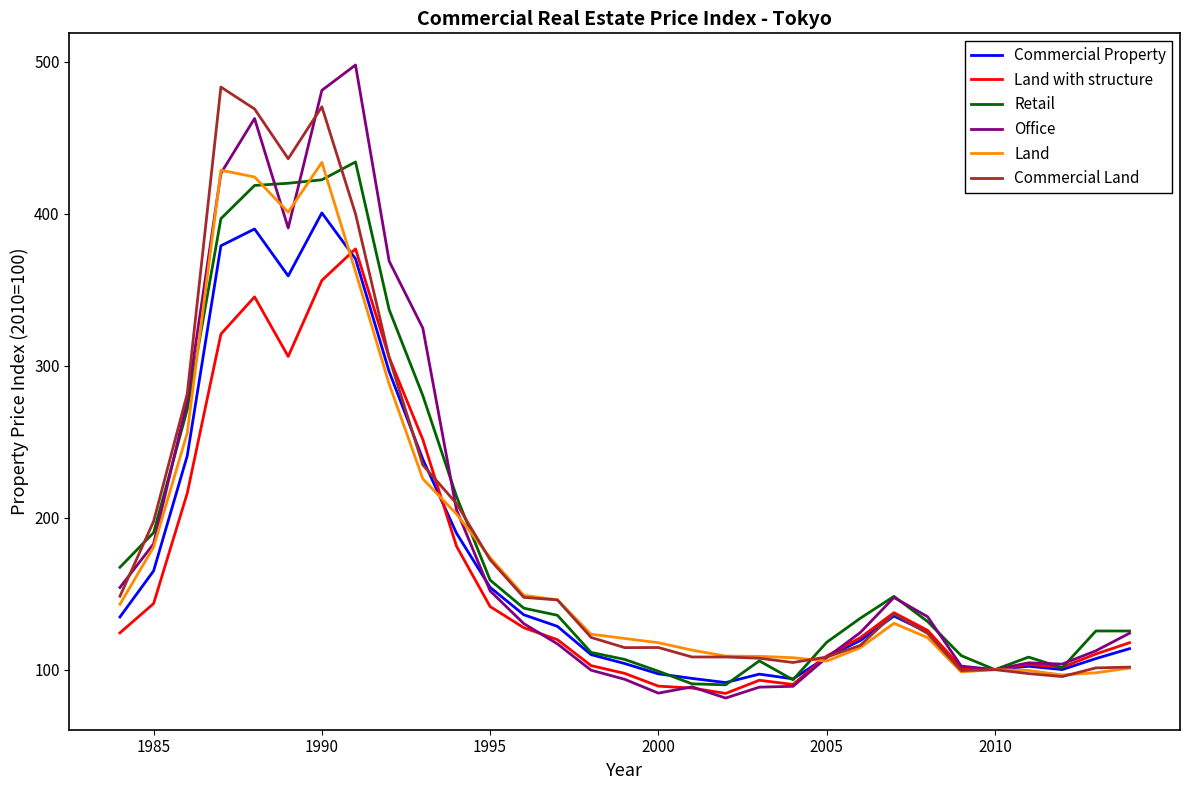

What is the minimum value shown in the chart?

81.3